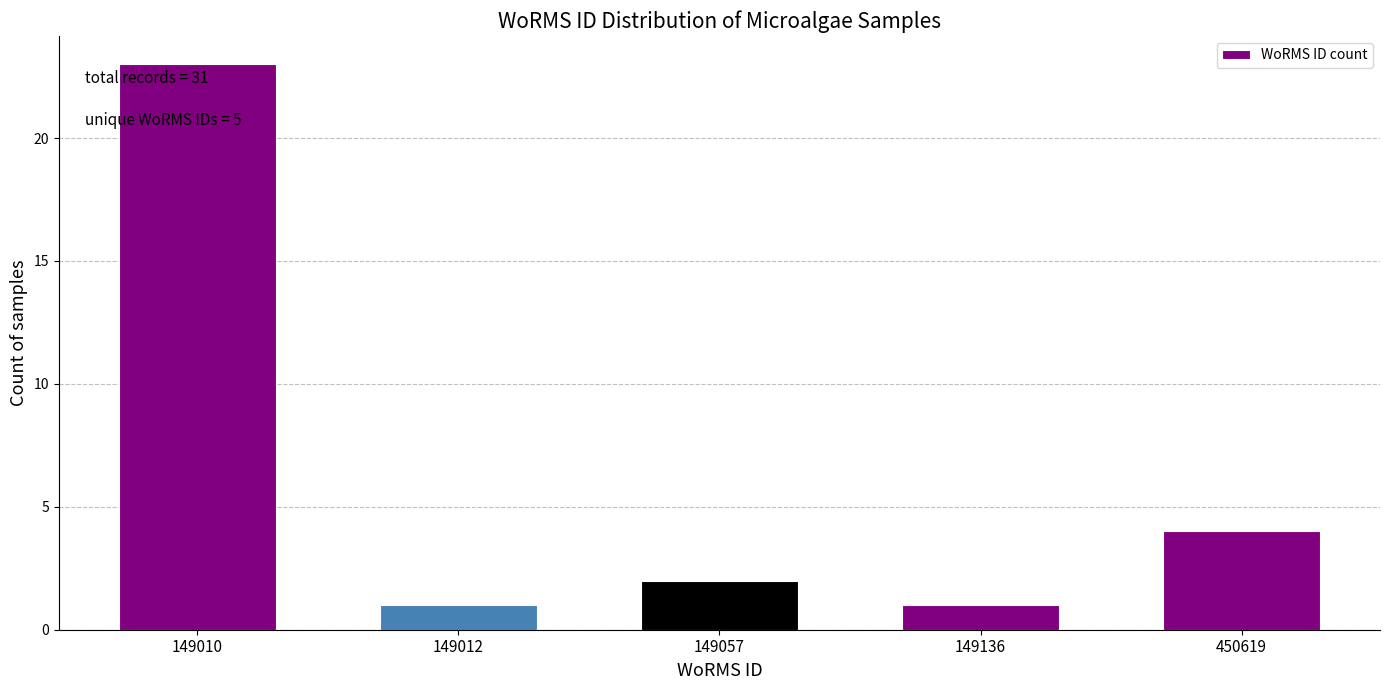

Reading right to left, what are all the values shown in this chart?

450619=4	149136=1	149057=2	149012=1	149010=23